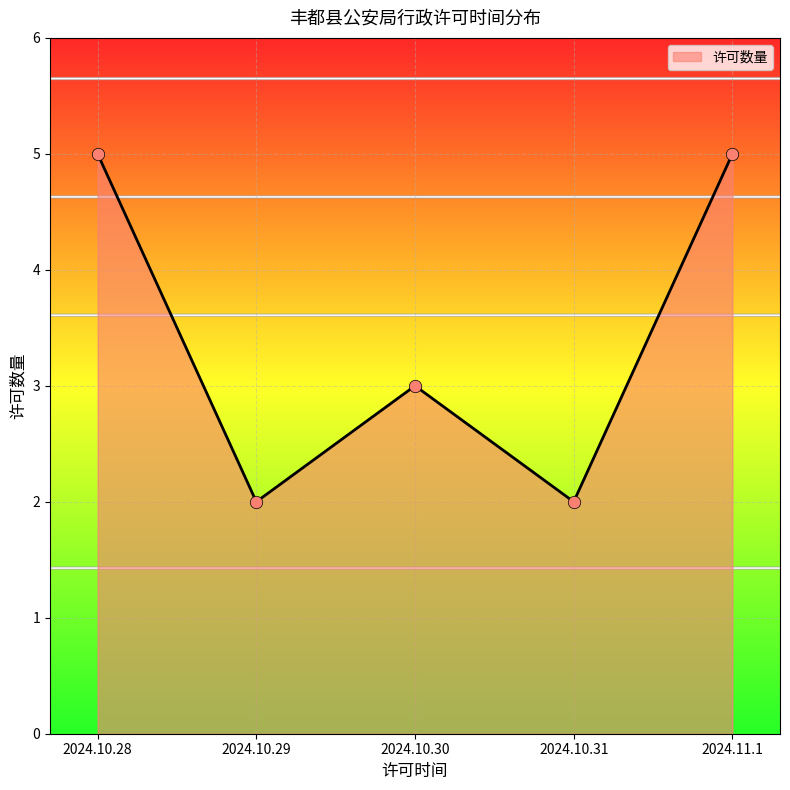

What is the ratio of the value at 2024.11.1 to the value at 2024.10.30?

1.7